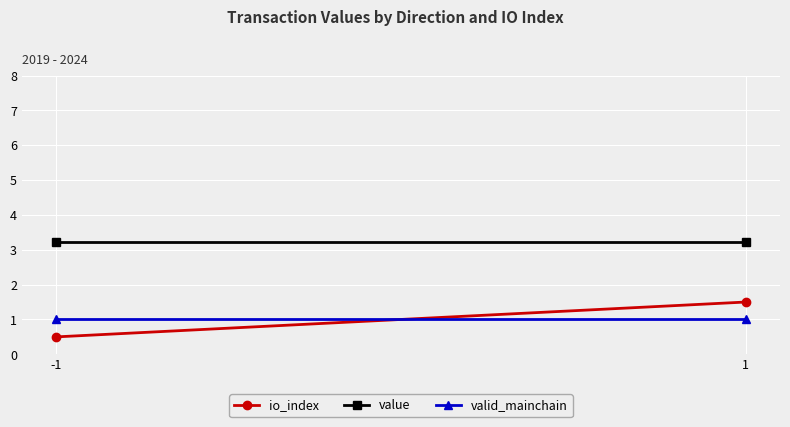

What are all the series names shown in the legend?

io_index, value, valid_mainchain